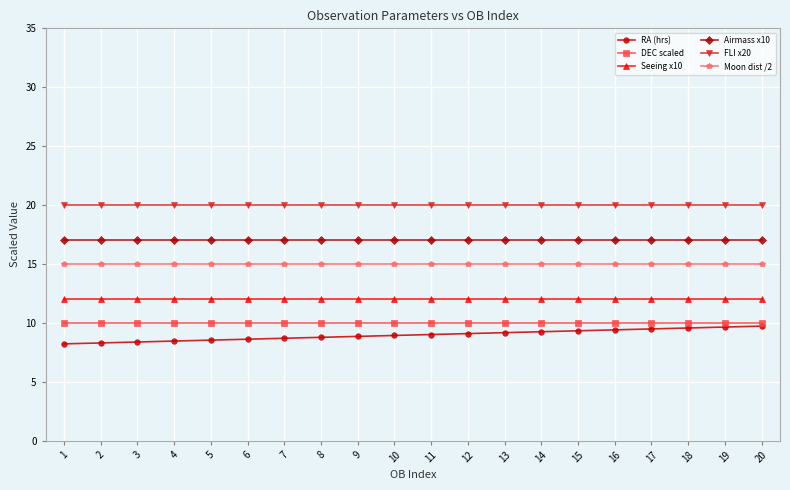

True or false: DEC scaled has a value of 10.0 at 17.

True